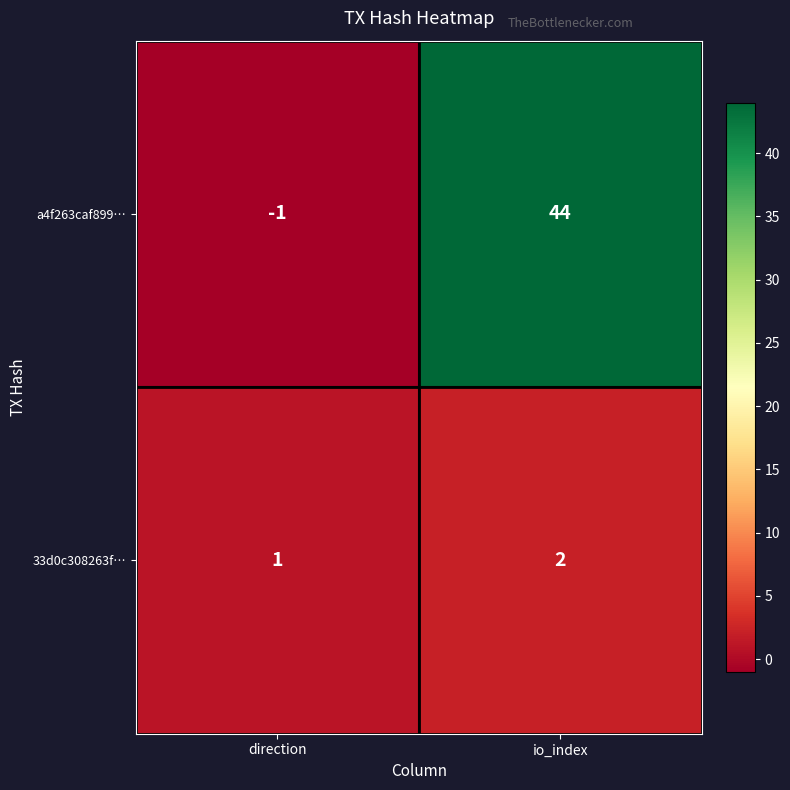

What is the average value of the a4f263caf899… series?

22